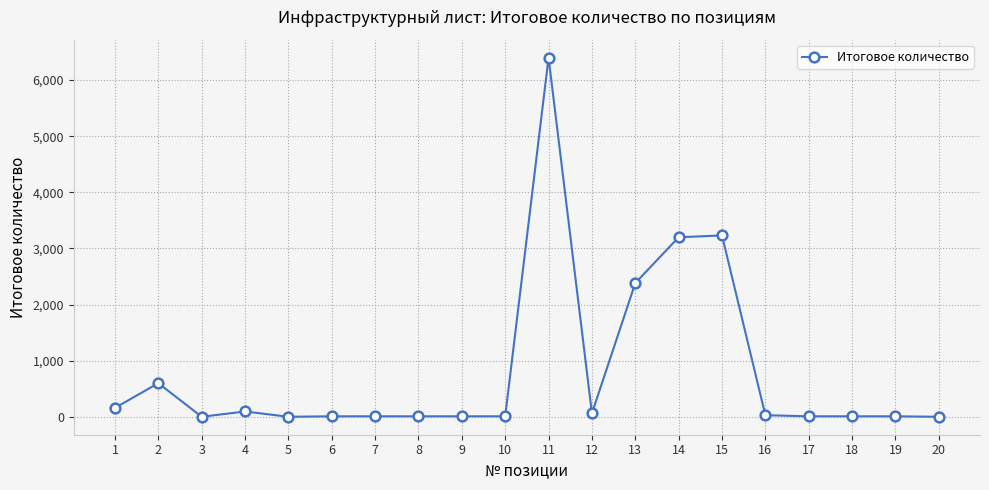

Is it true that the value at 11 is 9203?

False